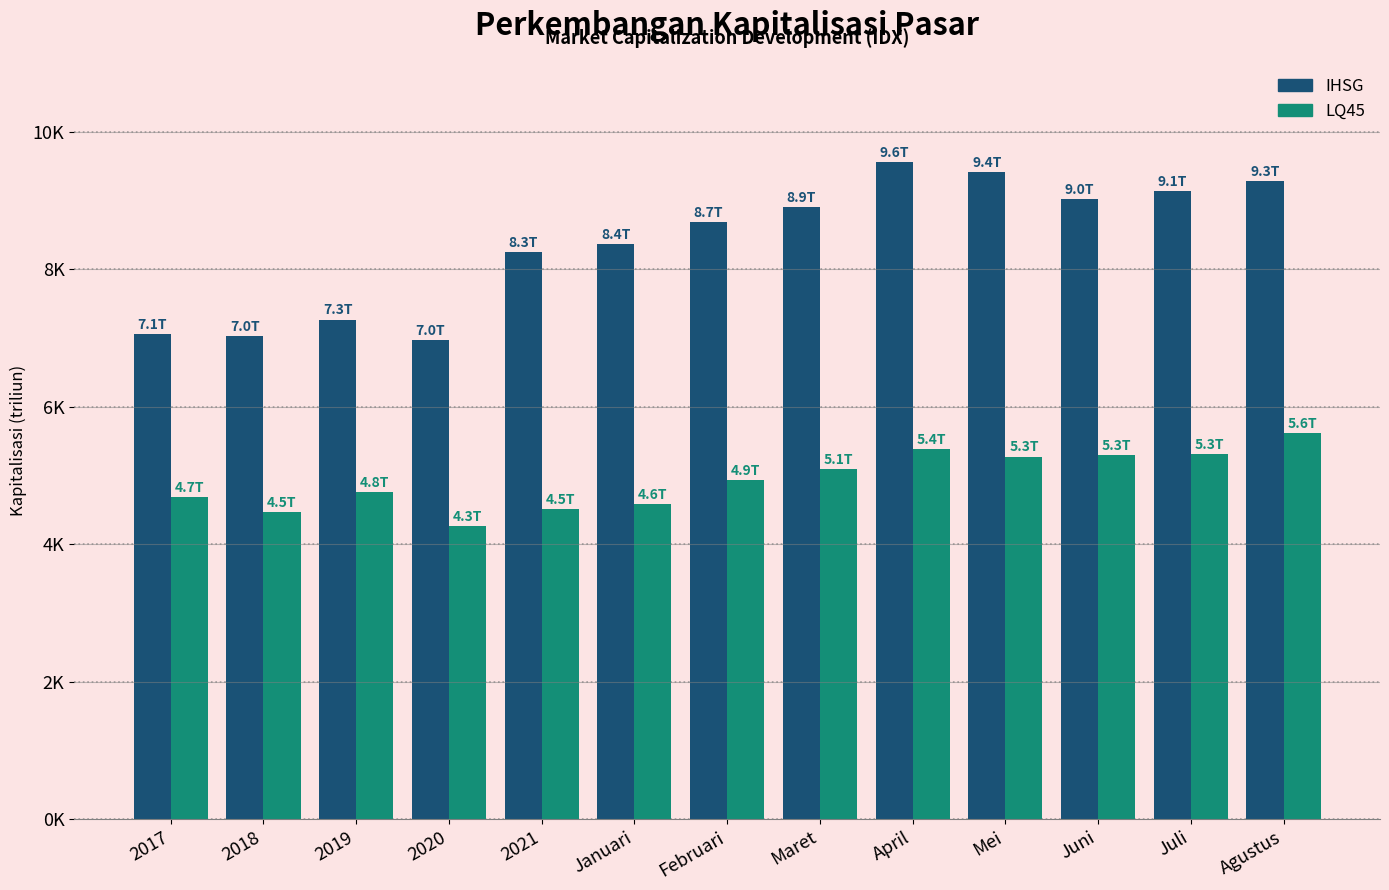

Are the bars grouped side by side (vs. stacked)?

Yes